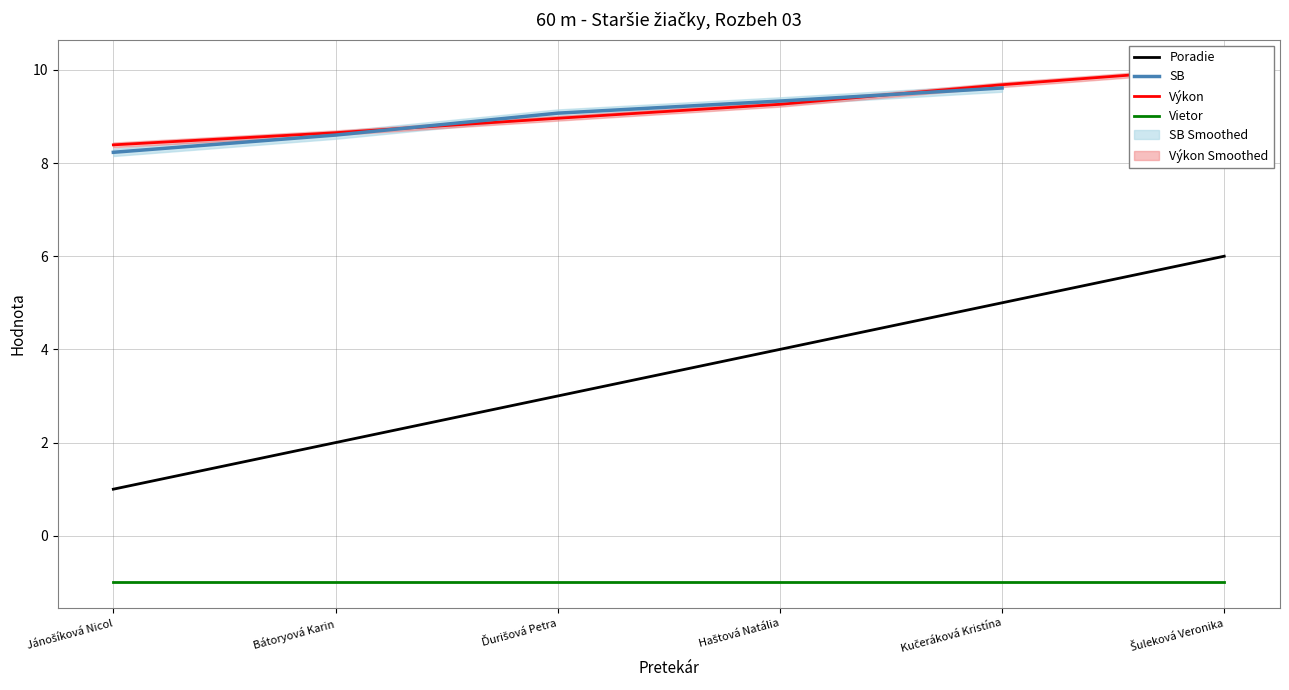

How many lines are shown in the chart?

4